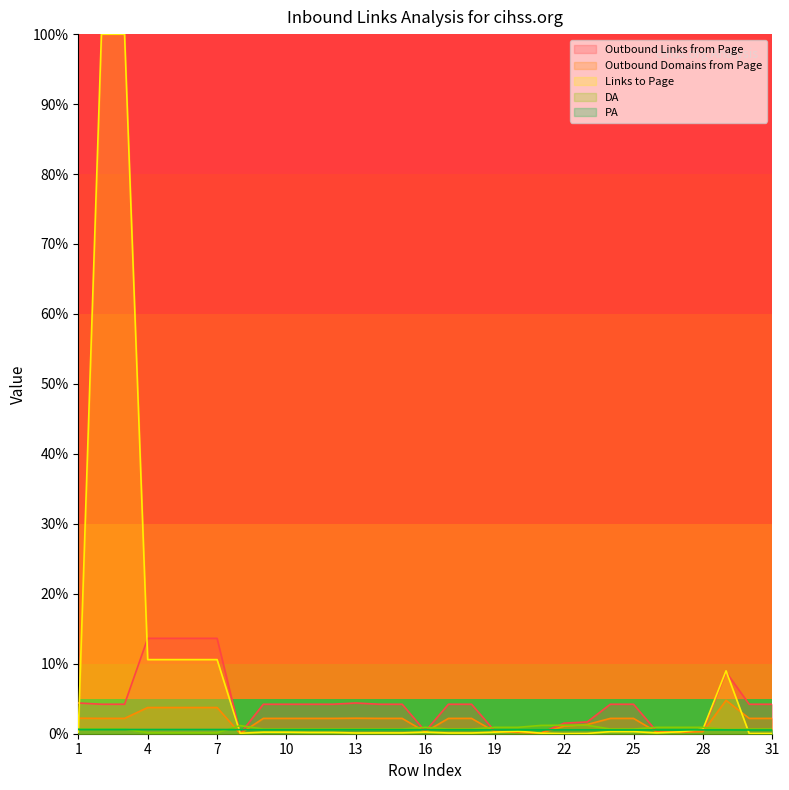

Rank the series by their maximum value, from lowest to highest.

PA, DA, Outbound Domains from Page, Outbound Links from Page, Links to Page